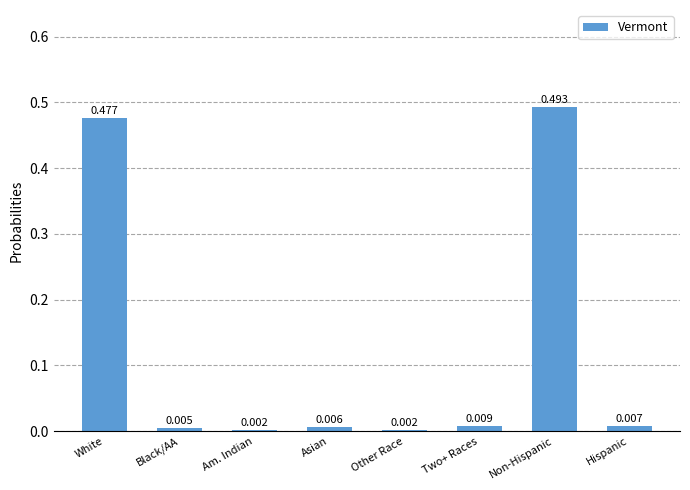

Count the number of data series in this chart.

1